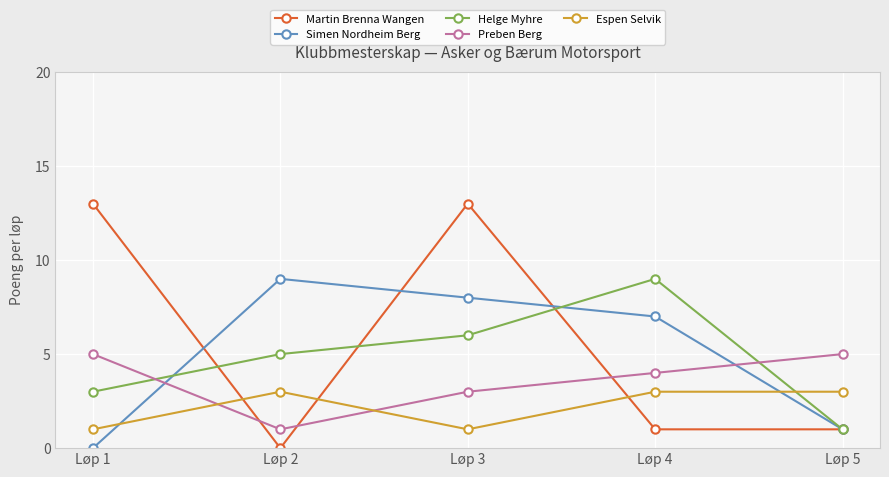

In Simen Nordheim Berg, how many points are higher than both neighbors (excluding endpoints)?

1